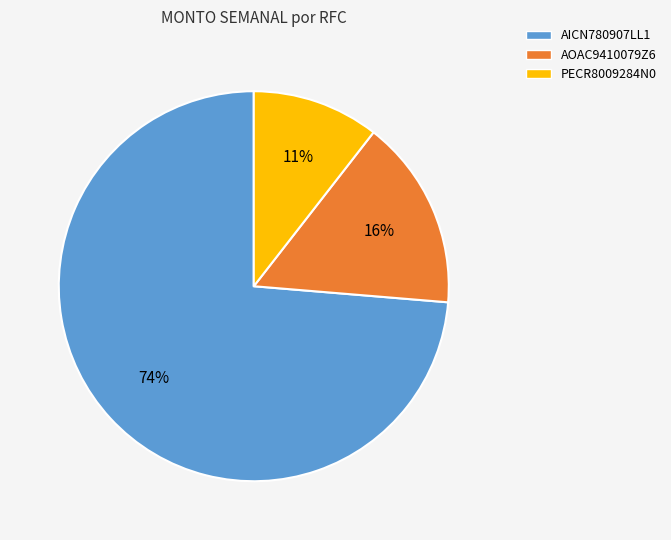

To the nearest percent, what percentage of the pie is AOAC9410079Z6?

16%